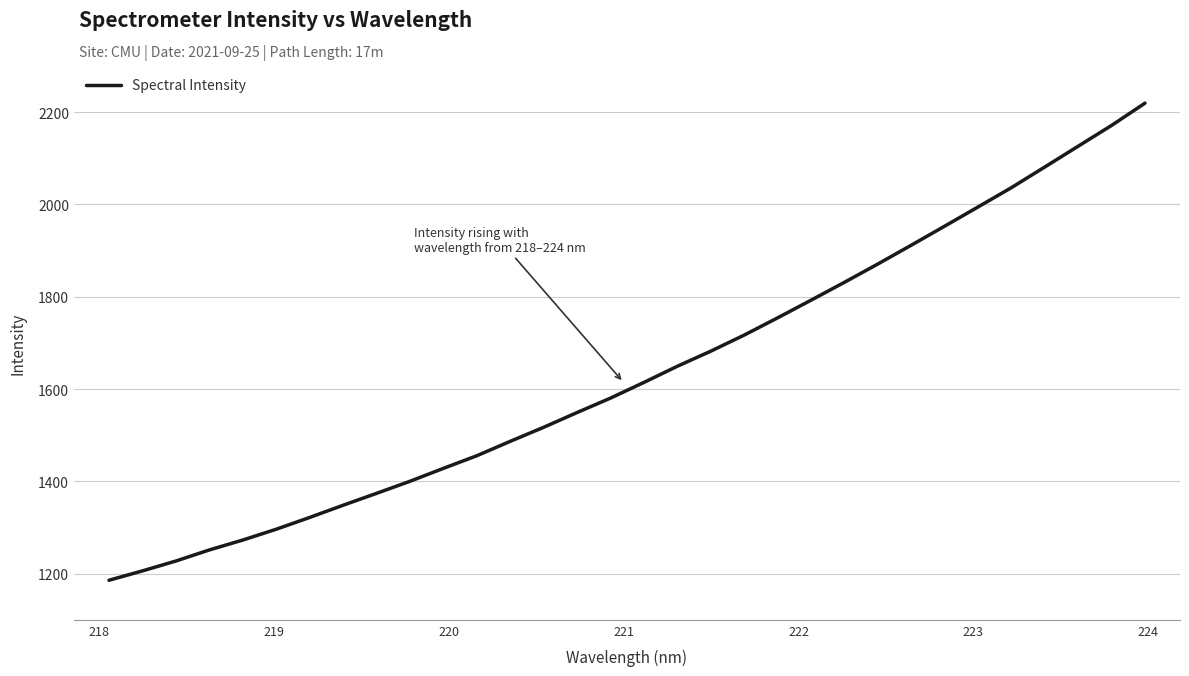

What is the smallest value displayed?

1185.7